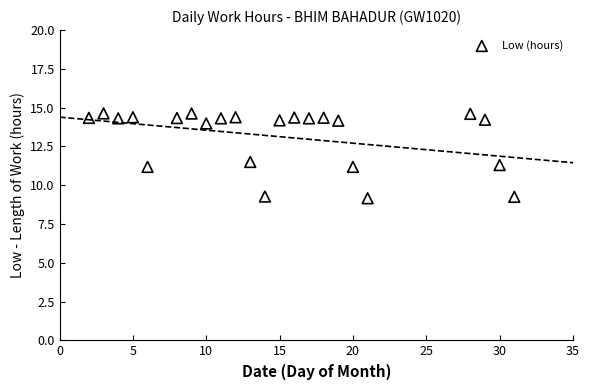

What is the range of Y values (max minus min)?

5.5